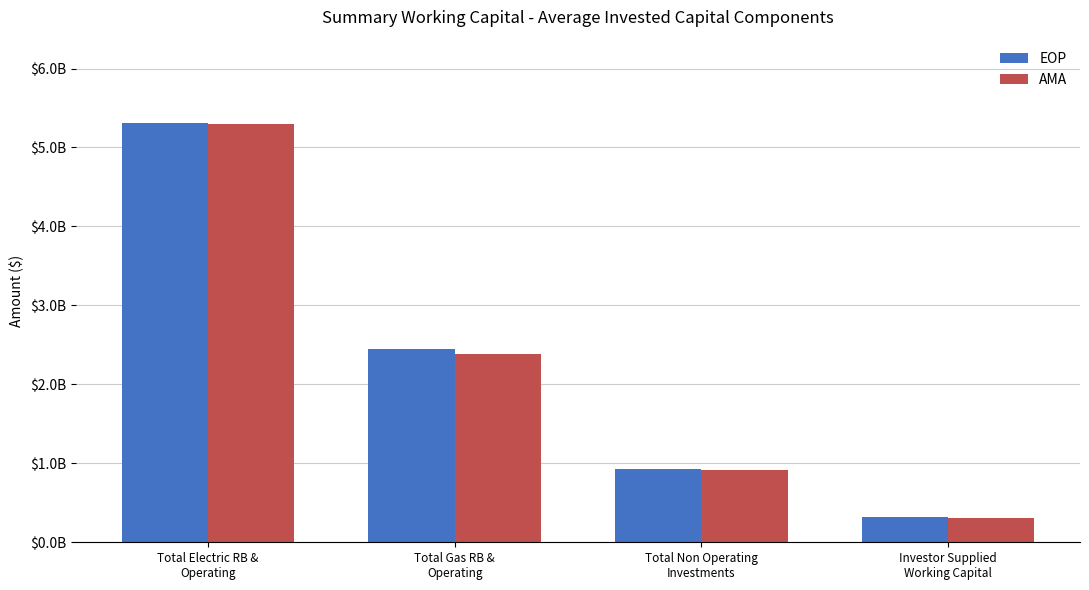

Are the bars horizontal?

No